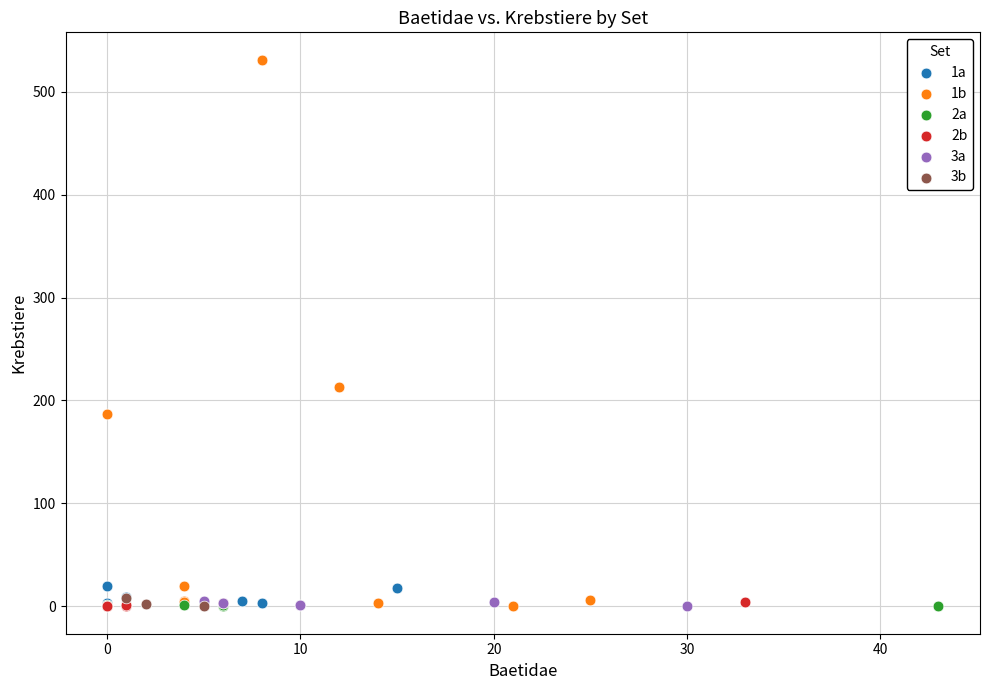

Which series has the widest spread of Y values?

1b